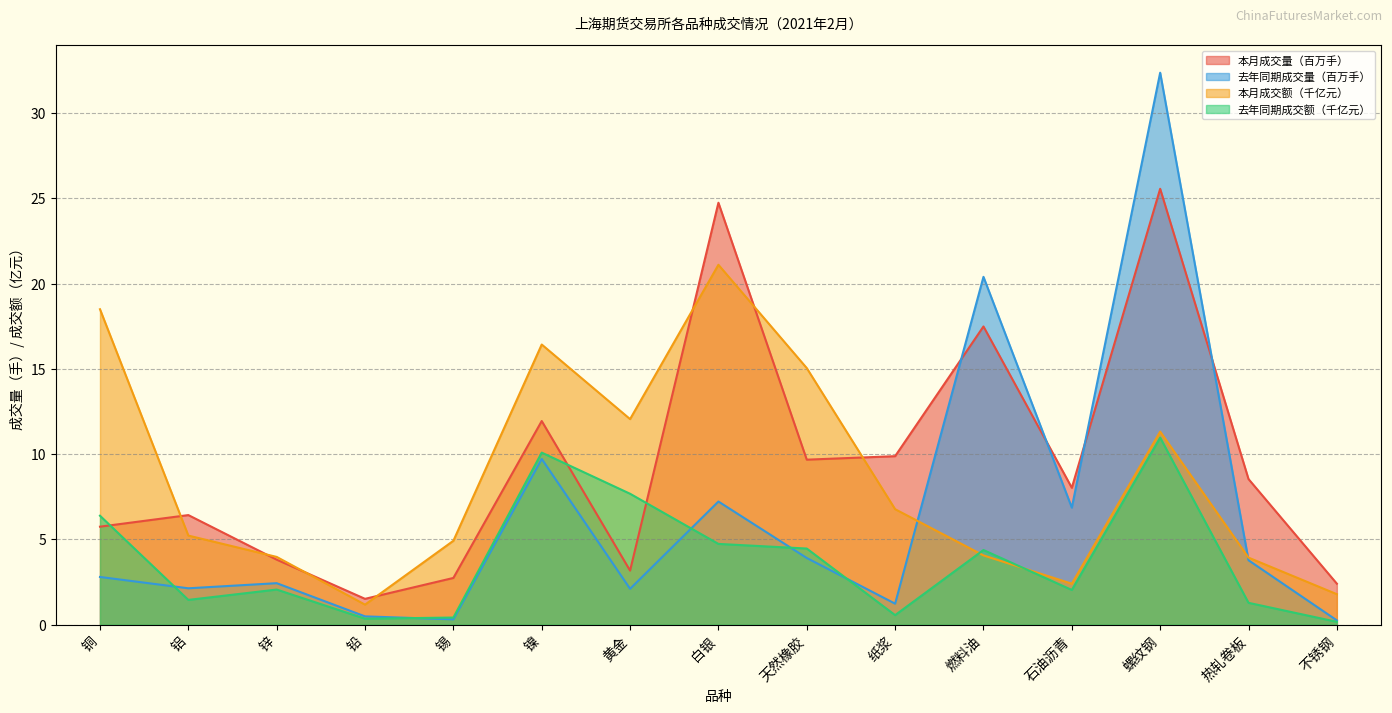

What is the smallest value displayed?

0.2